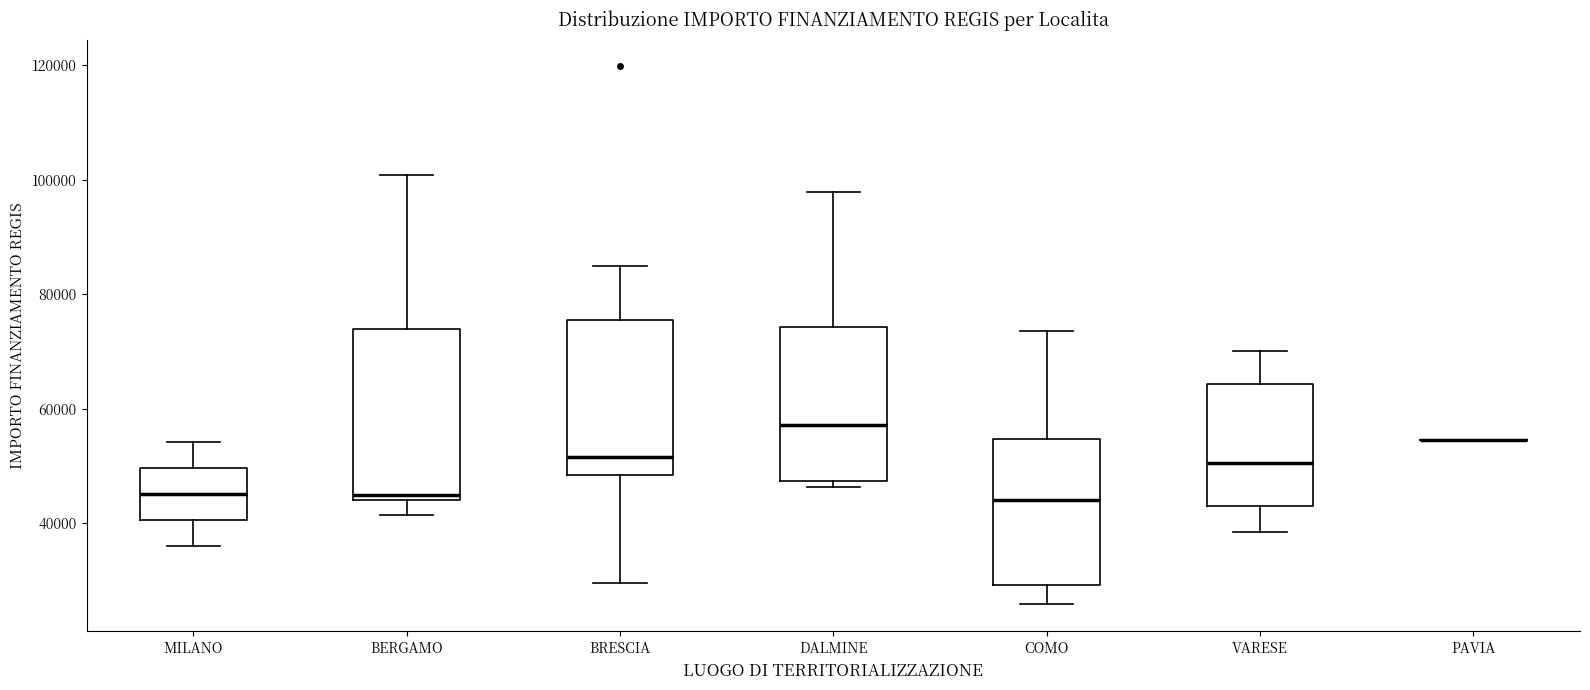

Where does the lower whisker of the box for COMO end on the y-axis? The values are not printed on the chart, so give them approximately, as read against the axis.

26000